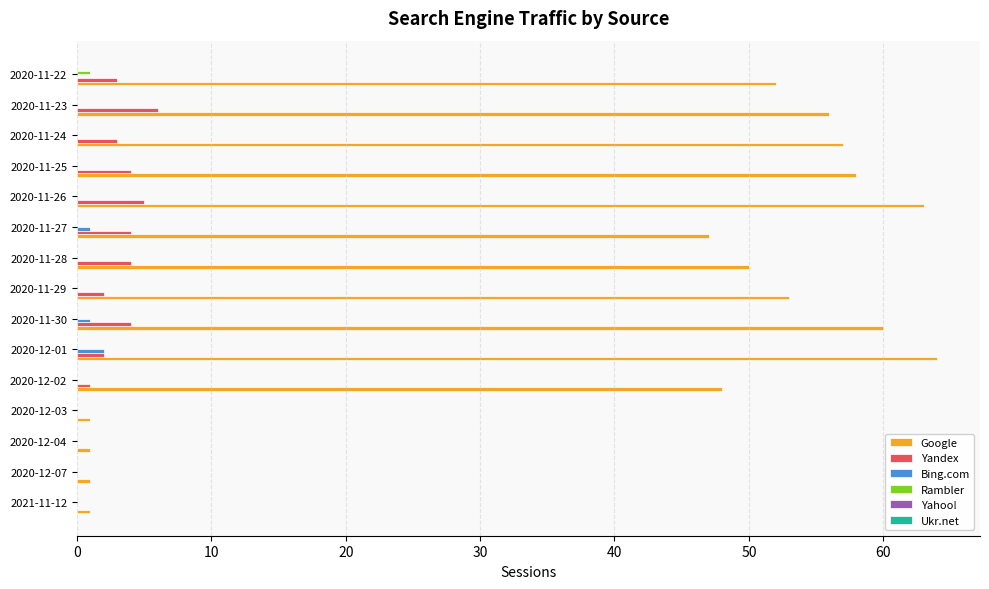

What is the sum of all Google values?

612